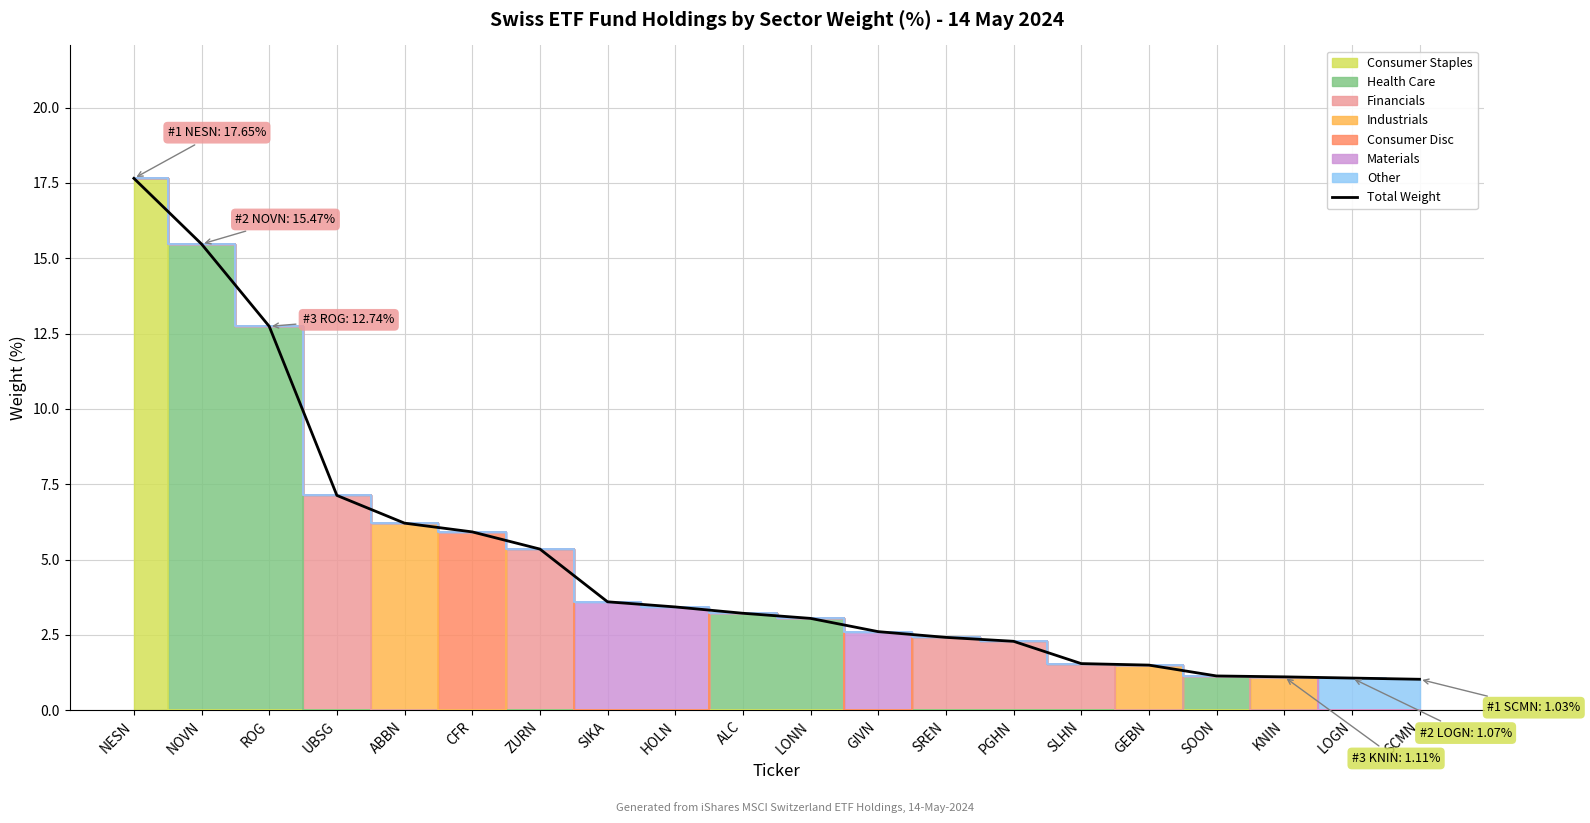

Where does the data first go above 3?

NESN